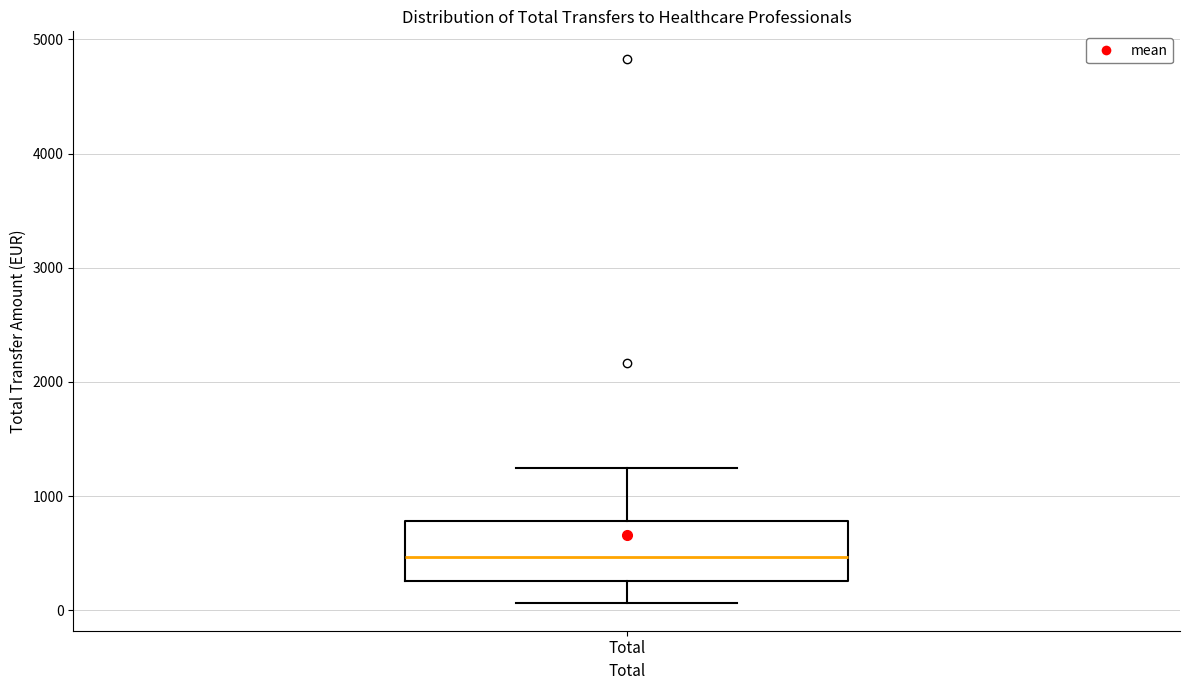

Read this box plot against the y-axis: the position of the median line, the range covered by the box, and the ends of both whiskers. The values are not printed on the chart, so give them approximately, as read against the axis.

median 500, box 300 to 800, whiskers 100 to 1200